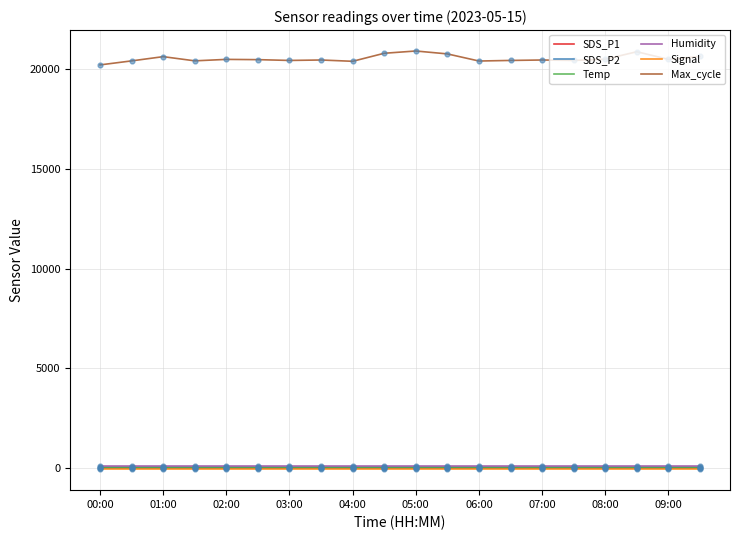

At how many categories does at least one series exceed 14632?

20